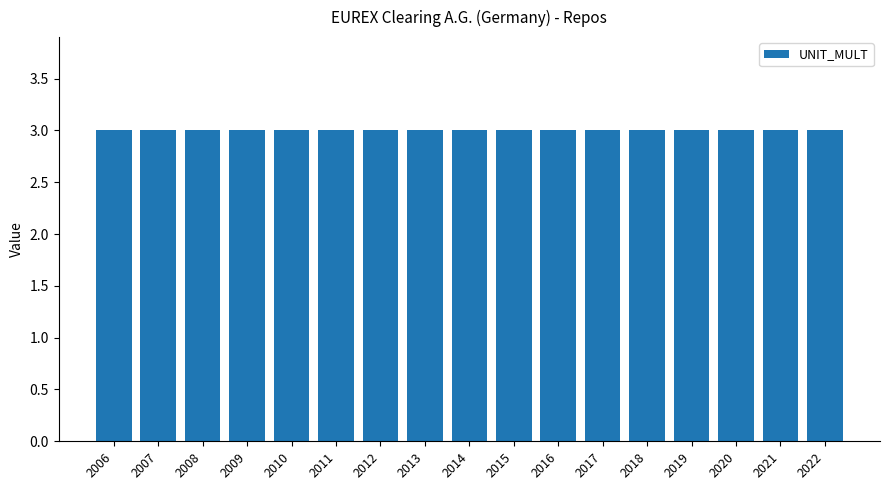

Which label corresponds to the smallest value in the chart?

2006